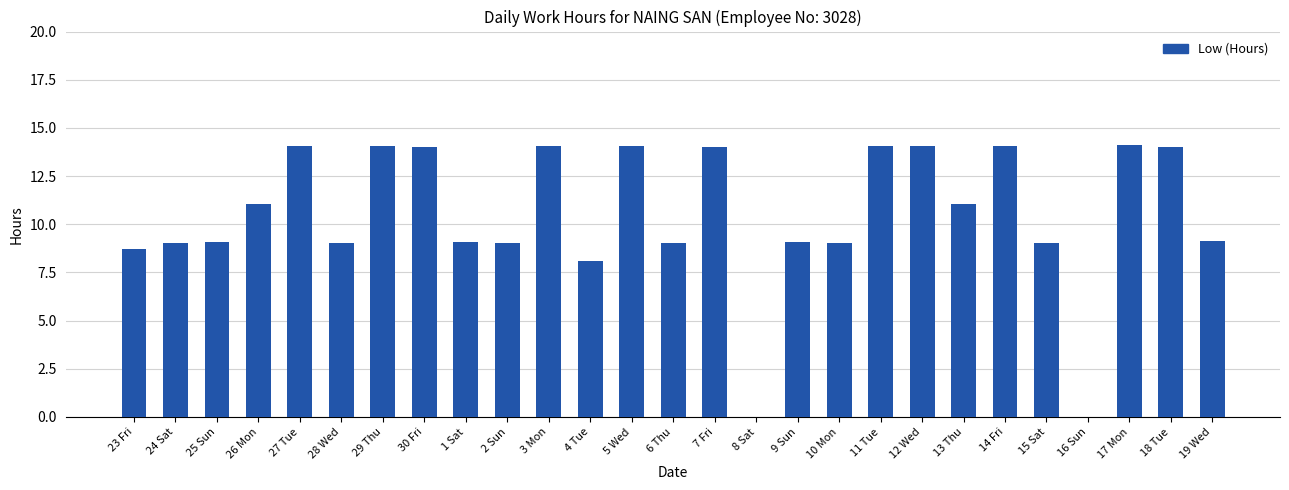

What is the change in value from 26 Mon to 5 Wed?

+3.0